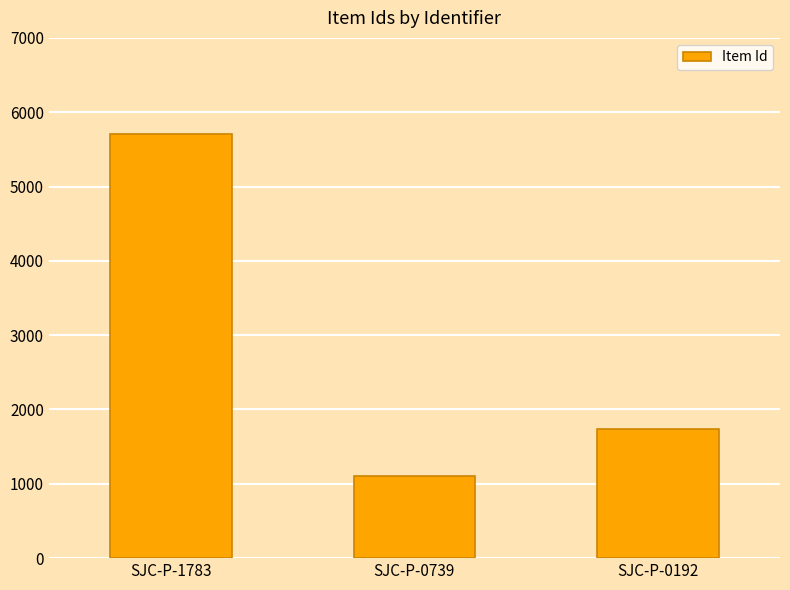

Reading right to left, extract all data points from this chart.

SJC-P-0192=1740	SJC-P-0739=1107	SJC-P-1783=5707